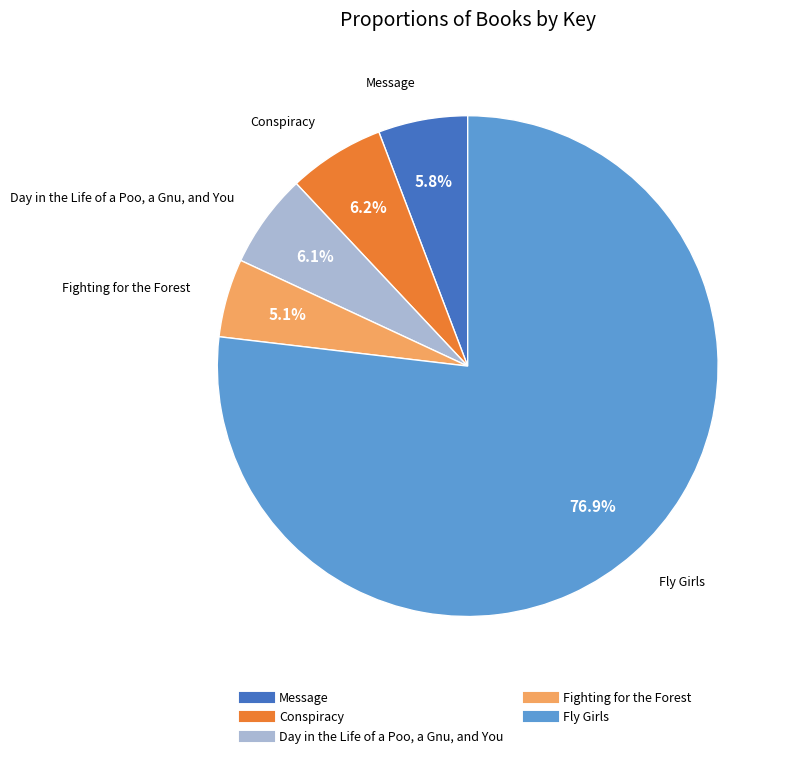

How many slices are in this pie chart?

5